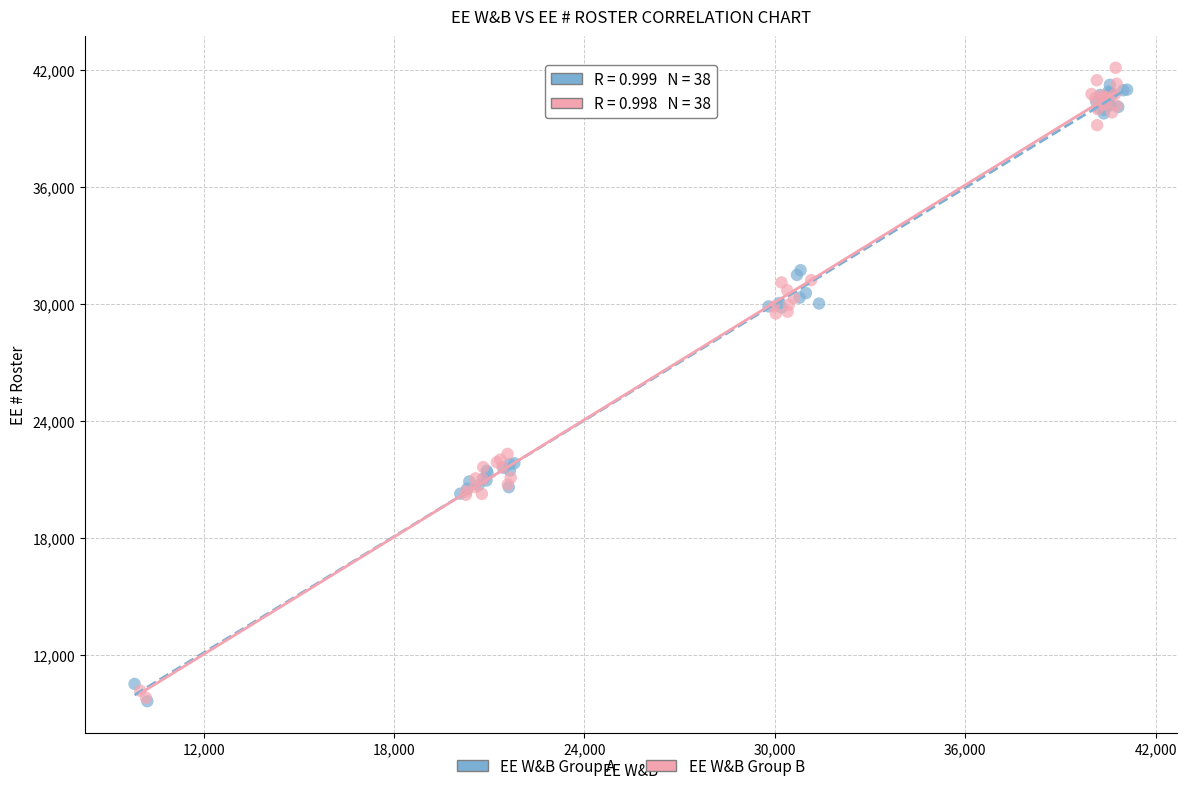

Which series contains the highest Y value?

EE W&B Group B